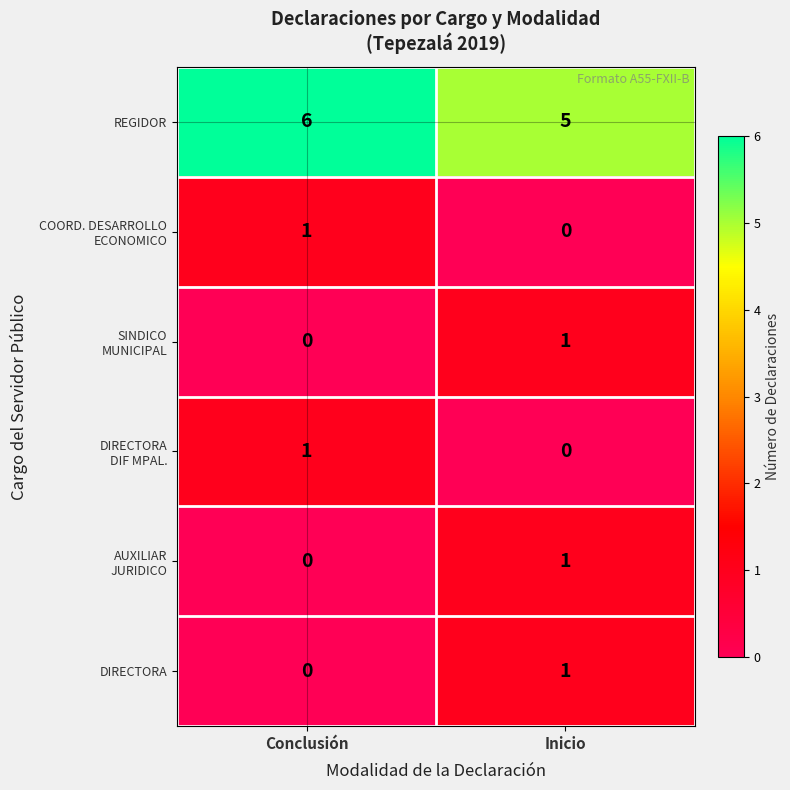

What is the spread (max minus min) of values at Inicio?

5